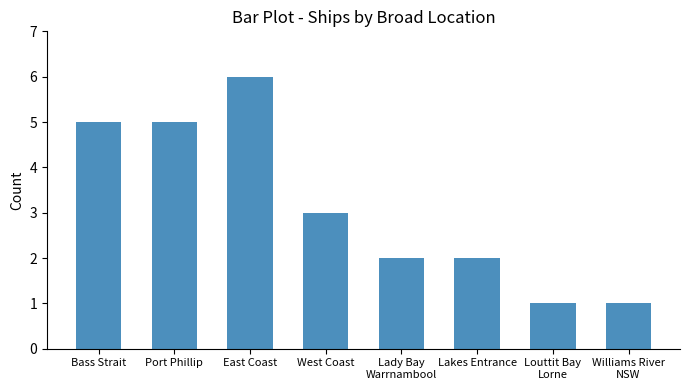

What is the average value?

3